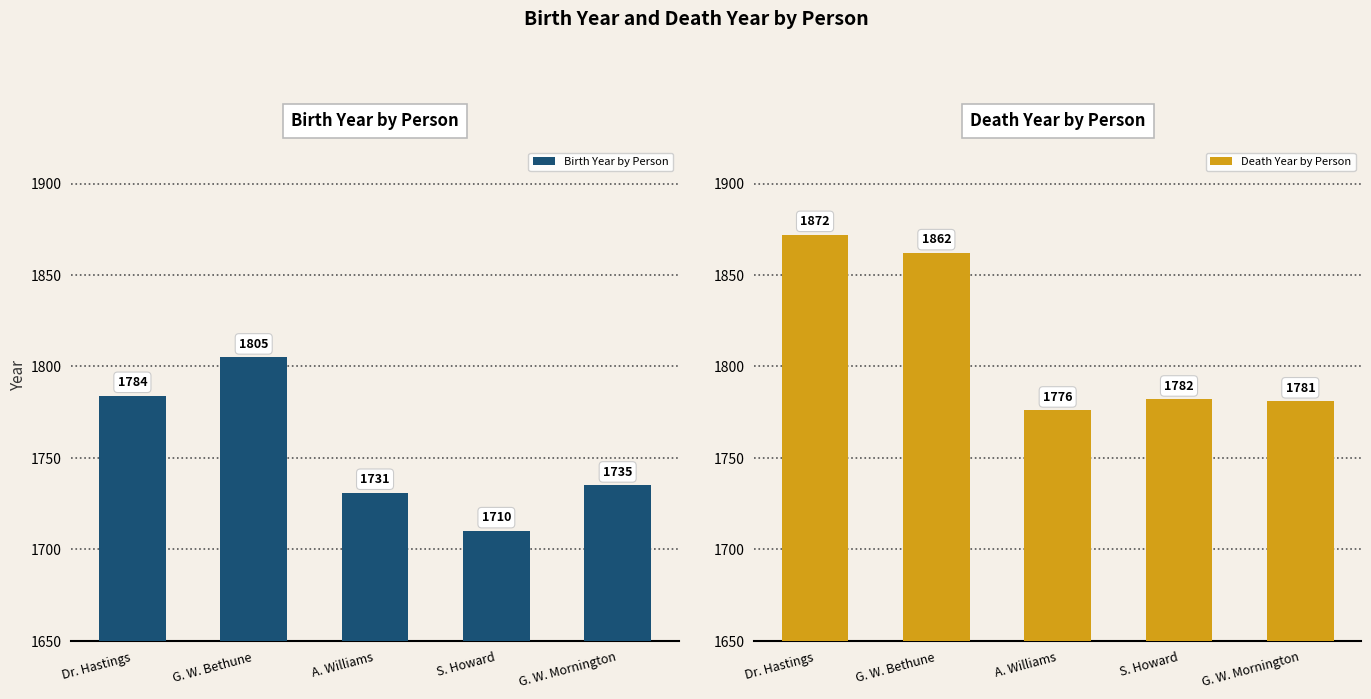

List the labels in order of Birth Year by Person value, smallest first.

S. Howard, A. Williams, G. W. Mornington, Dr. Hastings, G. W. Bethune